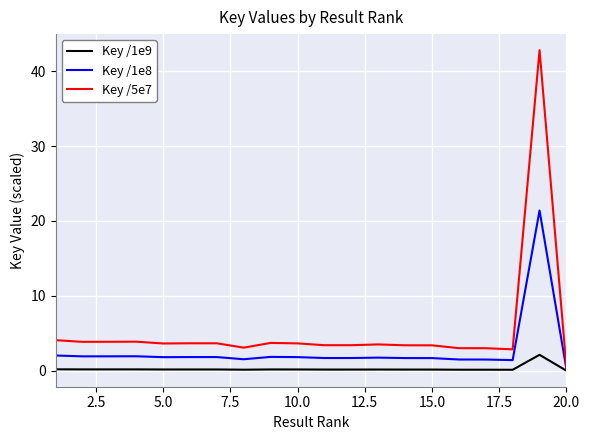

Rank the series by their maximum value, from lowest to highest.

Key /1e9, Key /1e8, Key /5e7